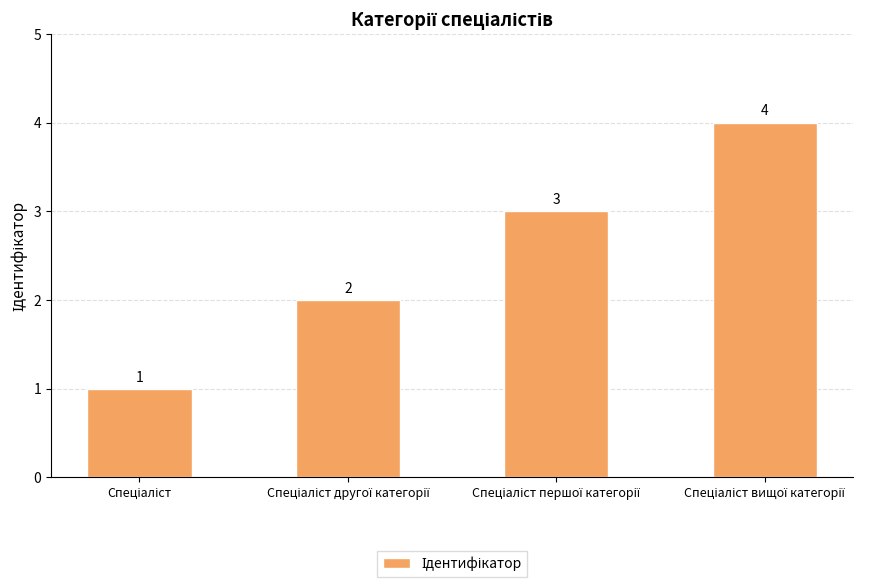

What is the value of the 1st bar from the left?

1